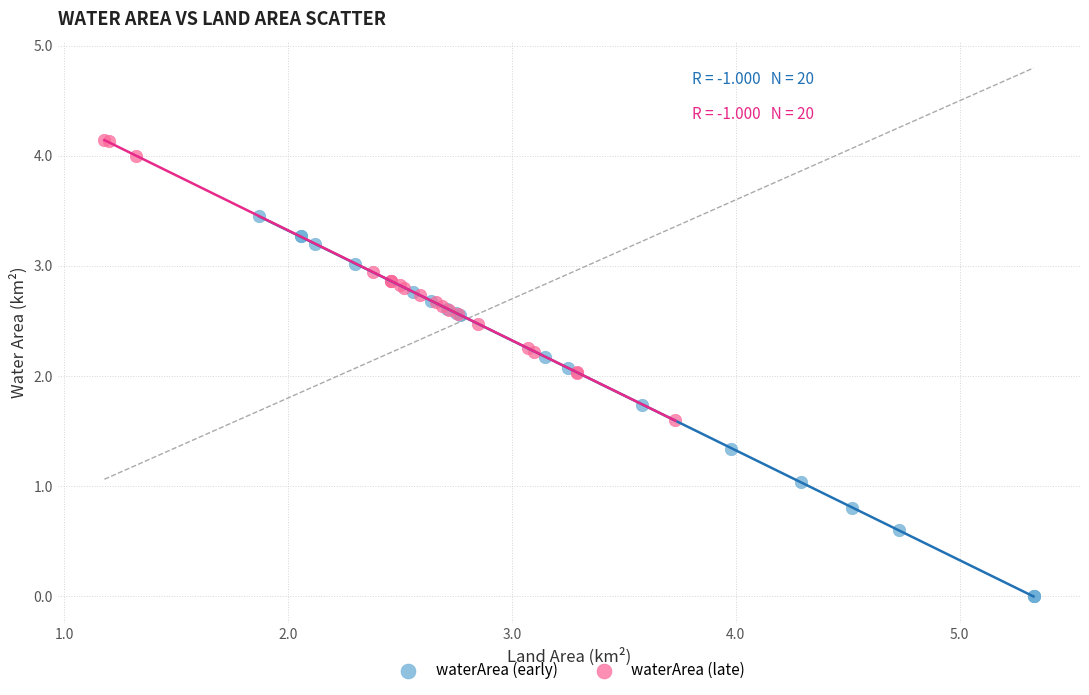

Which series has the largest Y range (max minus min)?

waterArea (early)